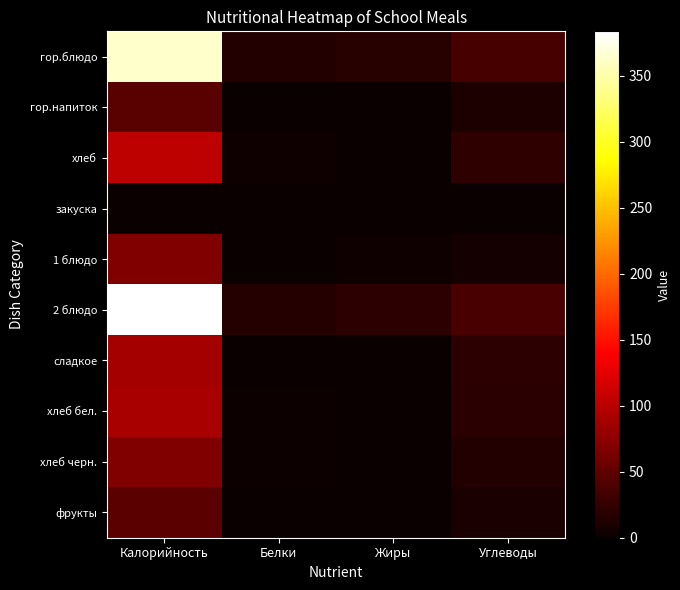

At Жиры, list the series in order from smallest to largest.

гор.напиток, закуска, сладкое, хлеб черн., фрукты, хлеб бел., хлеб, 1 блюдо, гор.блюдо, 2 блюдо